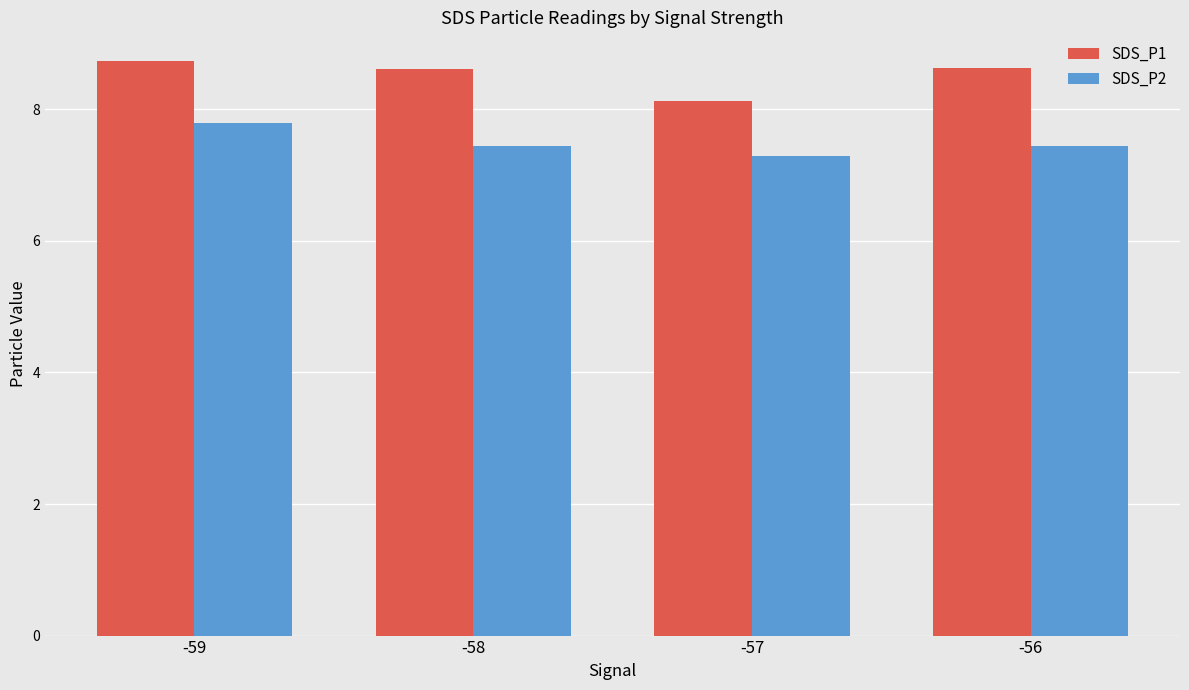

What value does the SDS_P2 series have at -59?

7.8